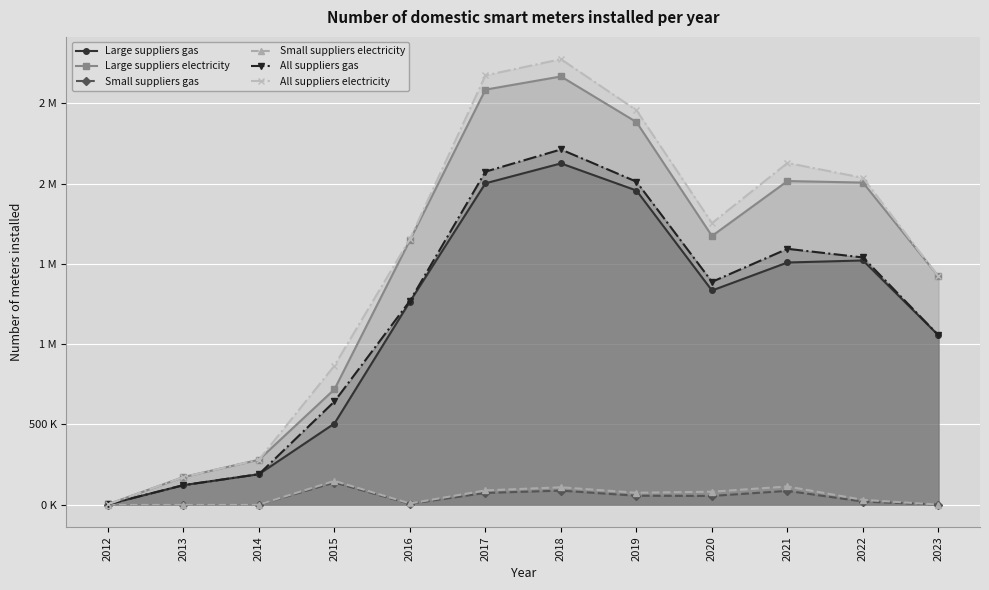

How many data points in Large suppliers gas are less than 1334275?

6